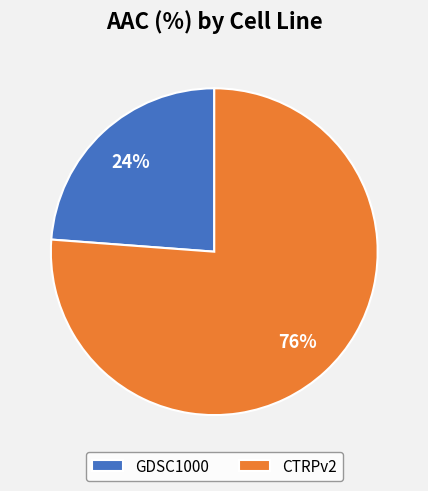

To the nearest percent, what is the difference between the CTRPv2 and GDSC1000 slice percentages?

52%